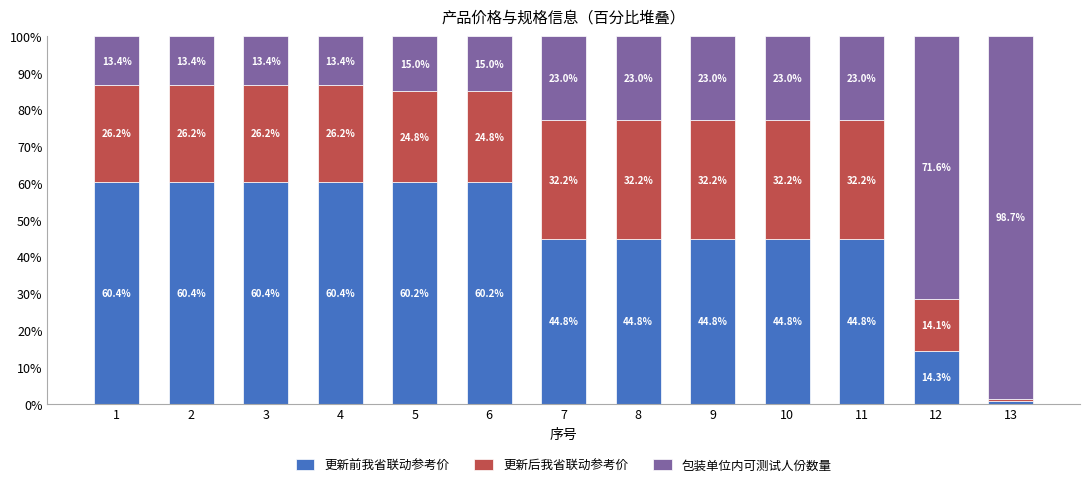

What is the total value across all series at 12?

100.0